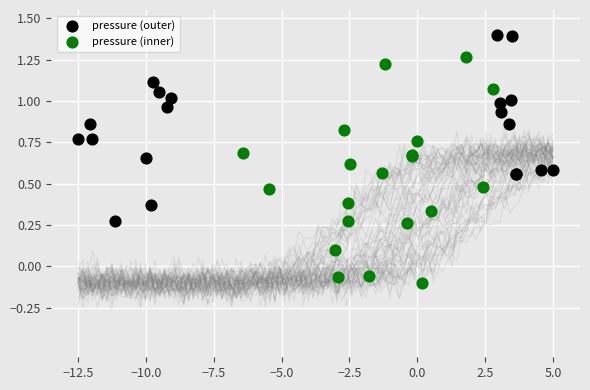

Which series contains the lowest Y value?

pressure (inner)